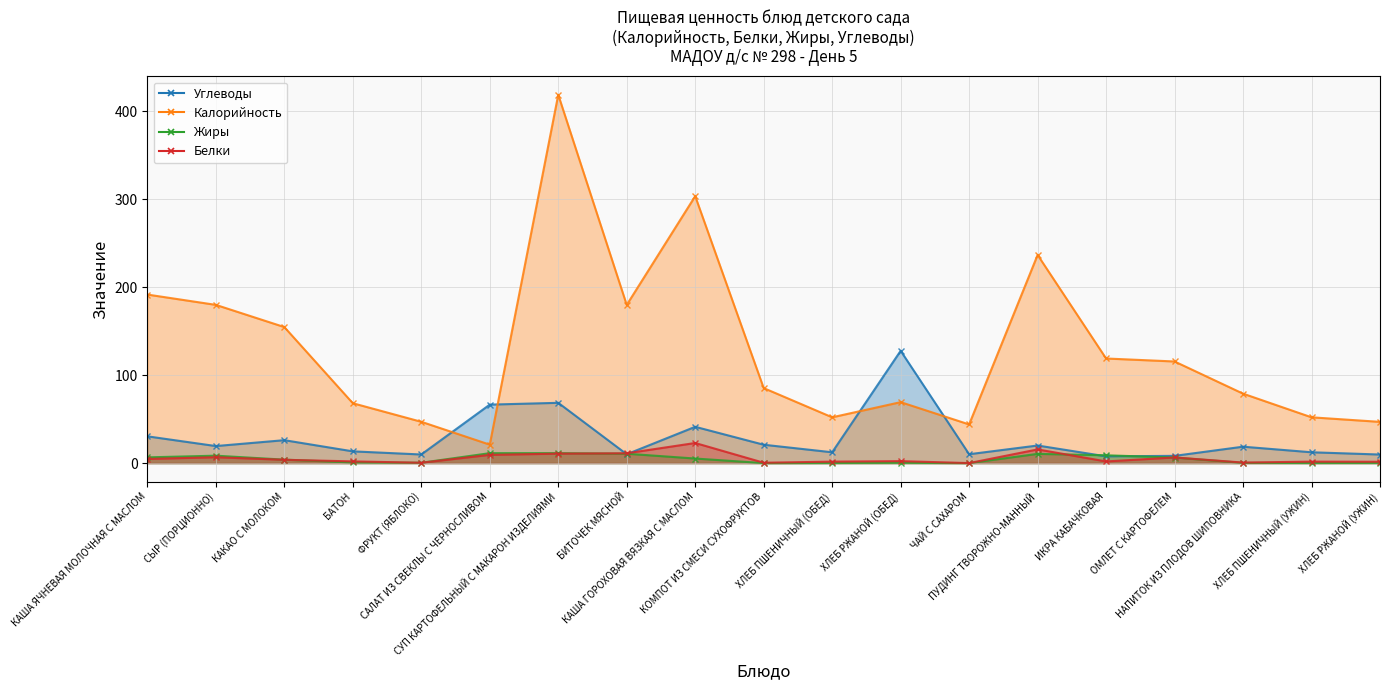

True or false: Жиры has more than 2 points higher than both neighbors.

True